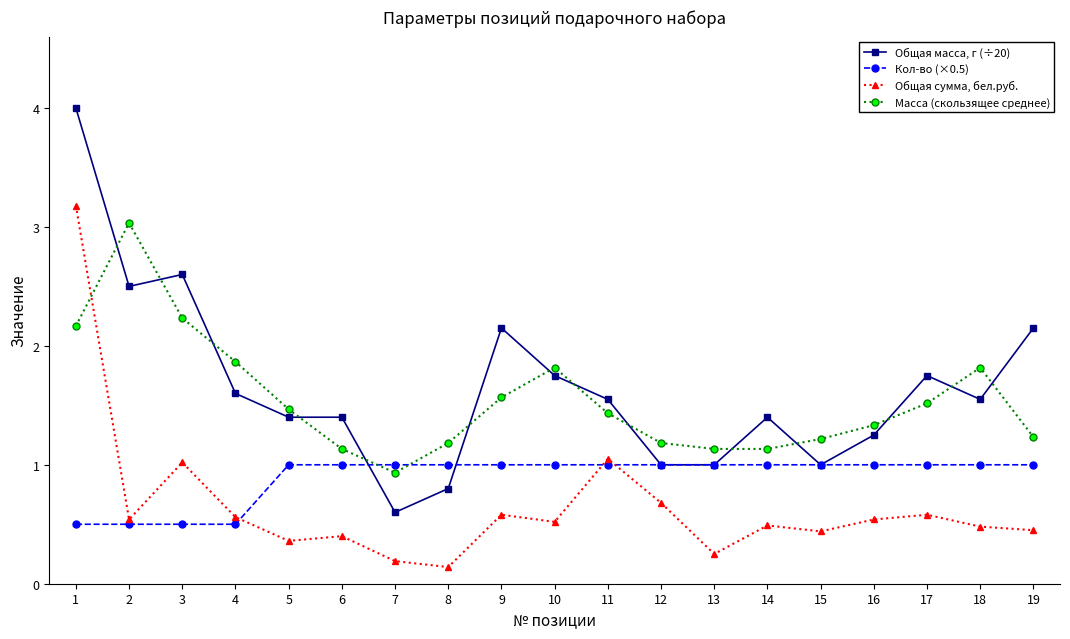

Which series has the largest total across all categories?

Общая масса, г (÷20)